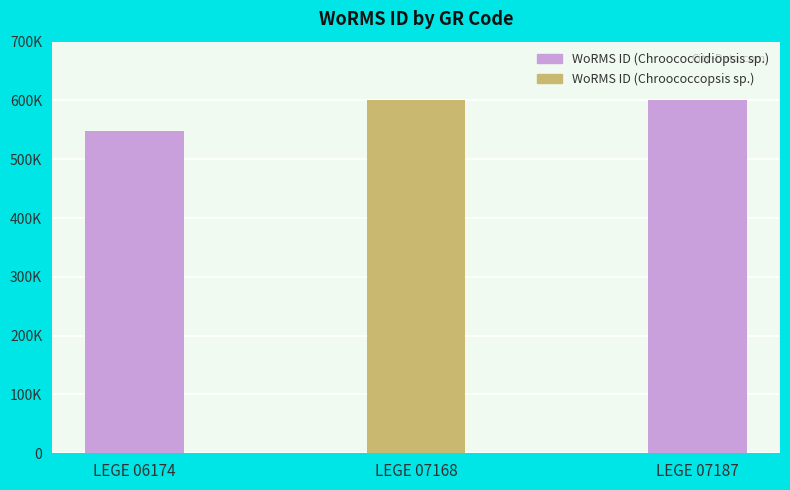

The chart shows a value of 547449 at LEGE 06174. True or false?

True